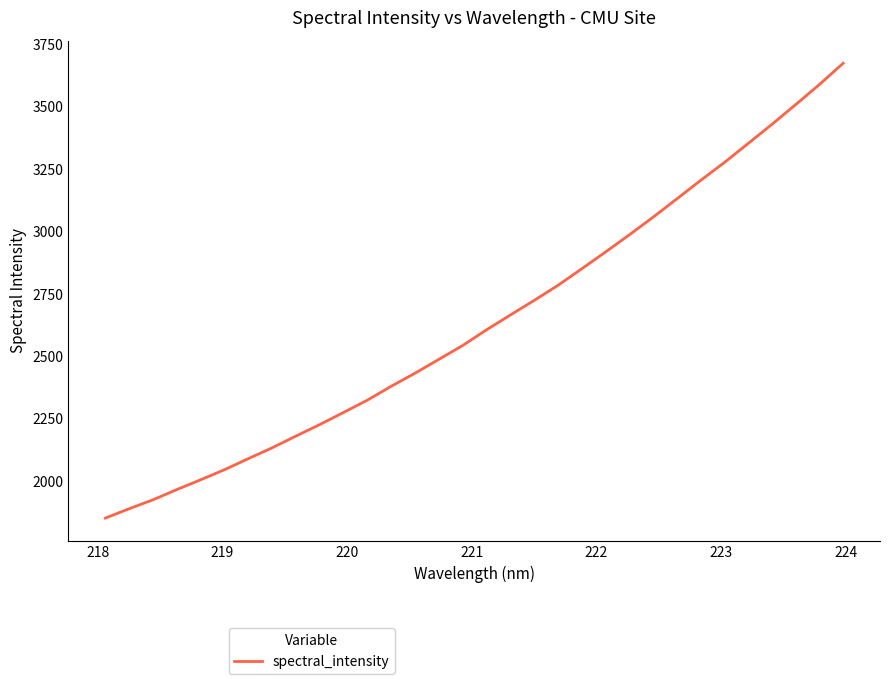

What is the minimum value shown in the chart?

1852.8